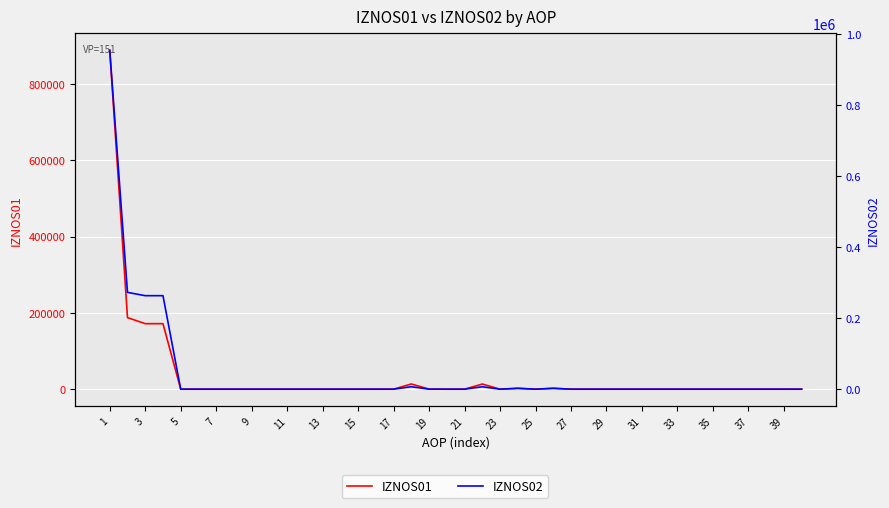

True or false: IZNOS02 has more than 0 interior local peaks.

True